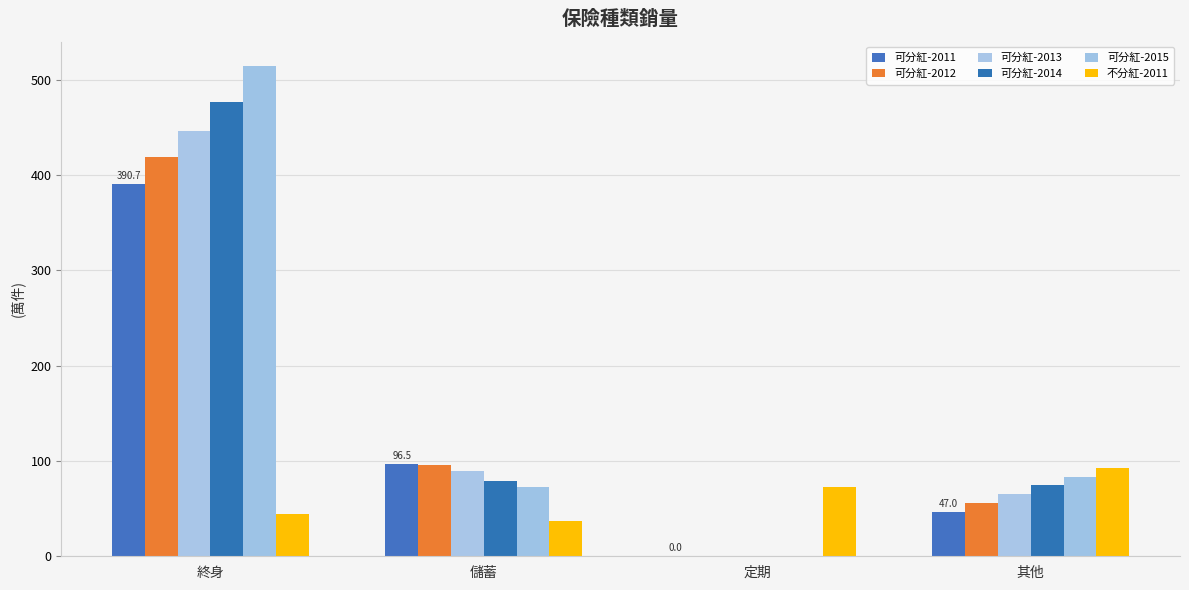

Count the number of data series in this chart.

6